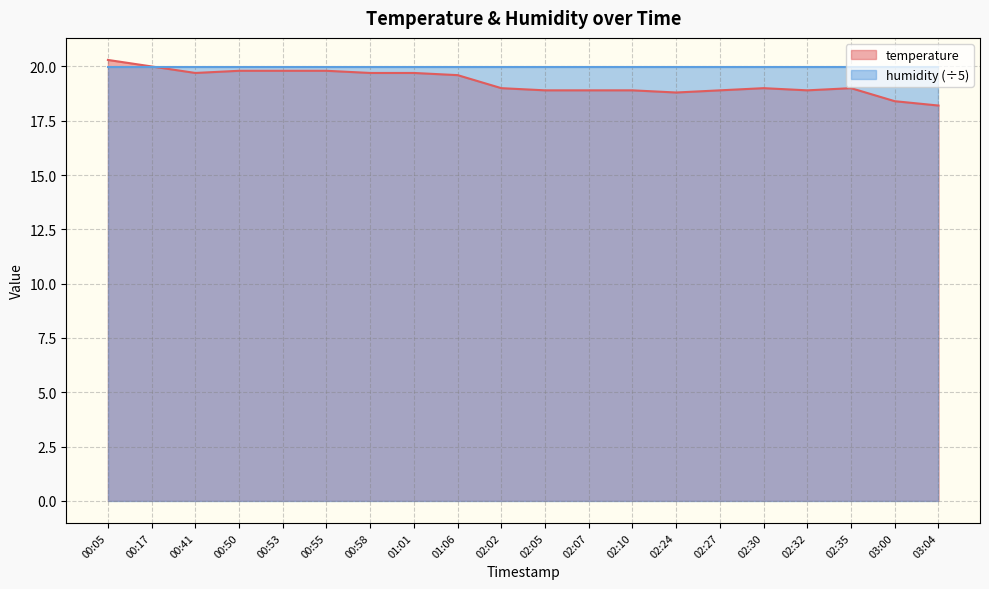

What is the label of the 20th point from the left?

03:04